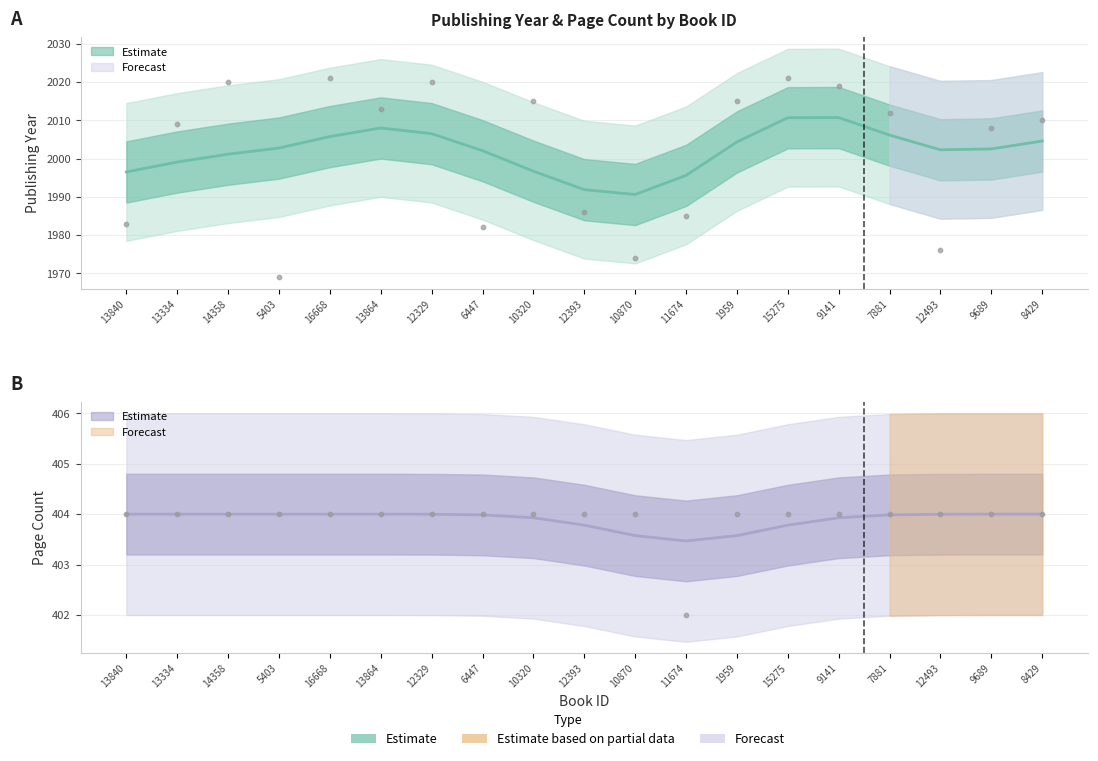

Which series has the widest spread of Y values?

publishingYear